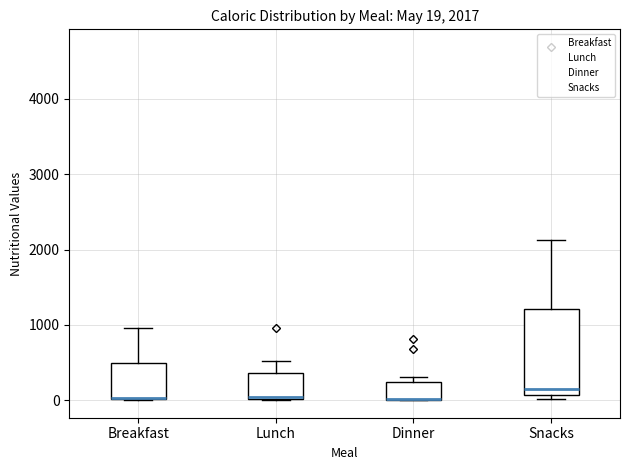

Comparing the boxes themselves (not the whiskers), which one is the tallest?

Snacks